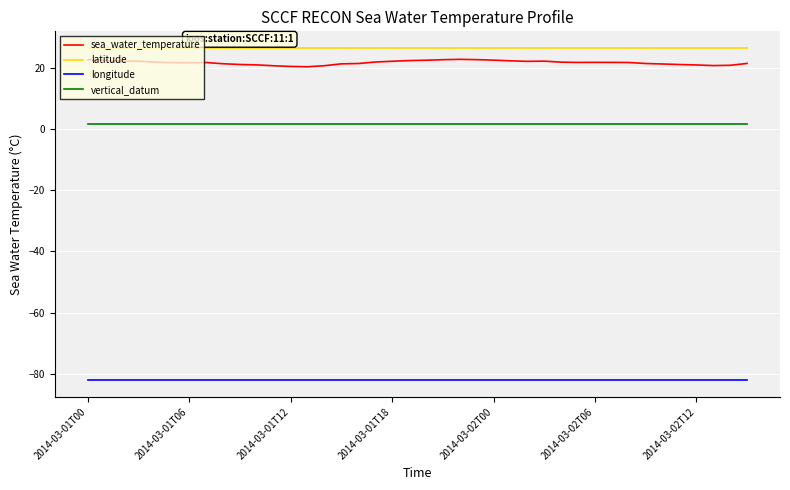

What is the minimum value shown in the chart?

-82.1